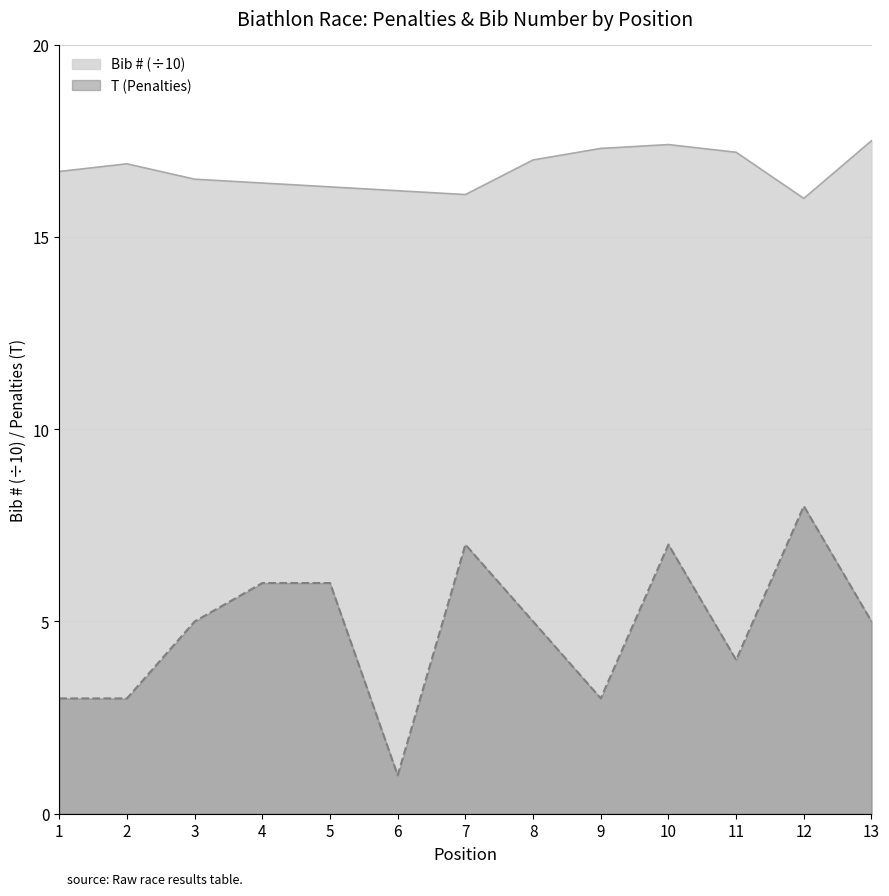

How many data points in T (Penalties) are less than 5?

5